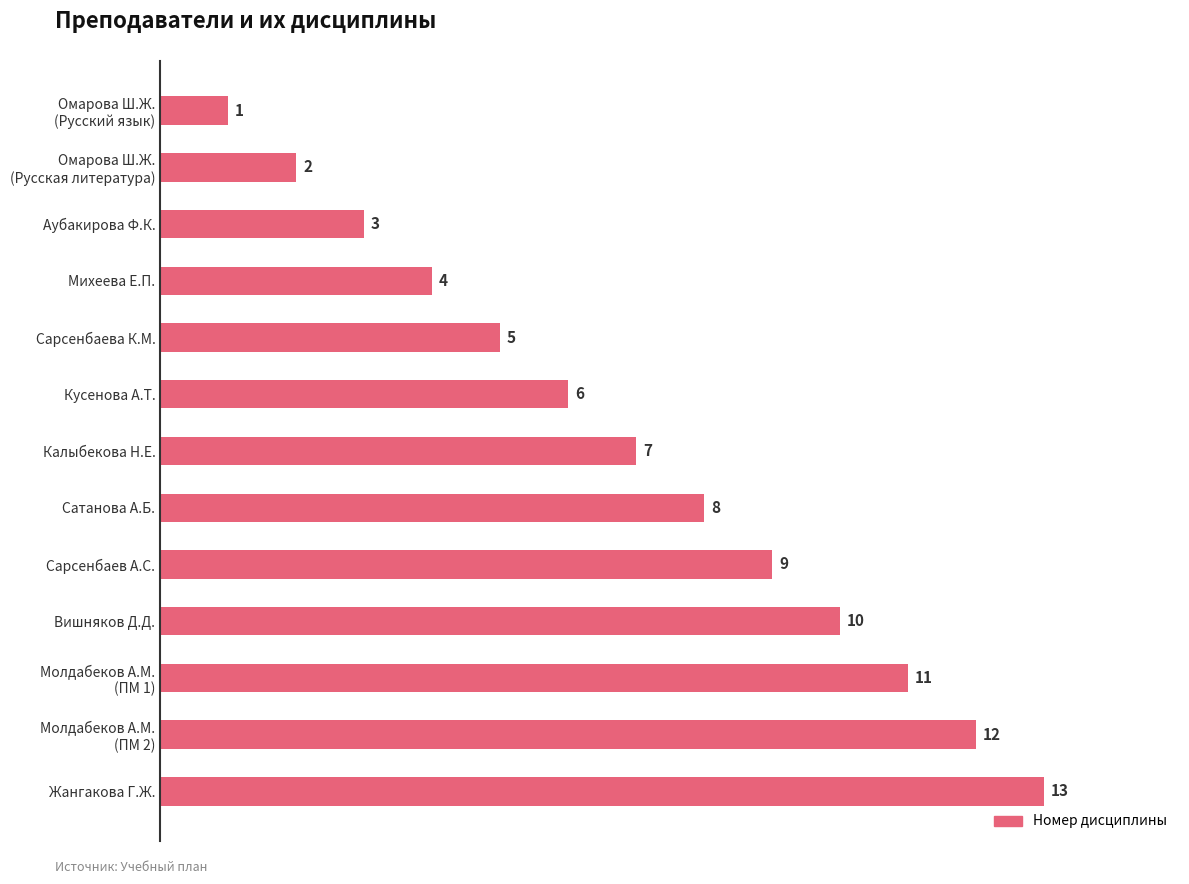

List the labels in order of value, largest first.

Жангакова Г.Ж., Молдабеков А.М.
(ПМ 2), Молдабеков А.М.
(ПМ 1), Вишняков Д.Д., Сарсенбаев А.С., Сатанова А.Б., Калыбекова Н.Е., Кусенова А.Т., Сарсенбаева К.М., Михеева Е.П., Аубакирова Ф.К., Омарова Ш.Ж.
(Русская литература), Омарова Ш.Ж.
(Русский язык)